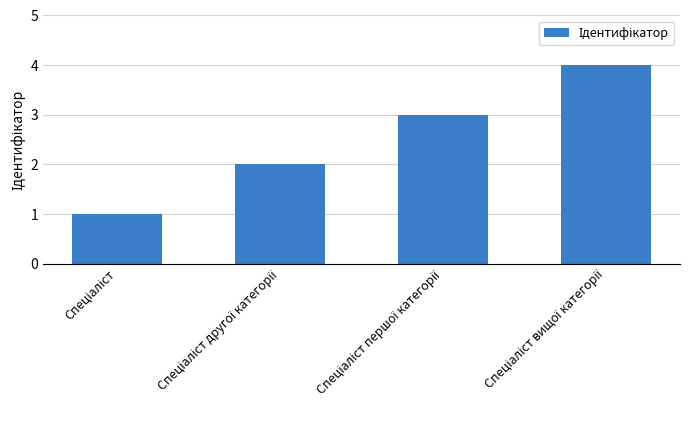

Count the values in the range 2 to 4.

3